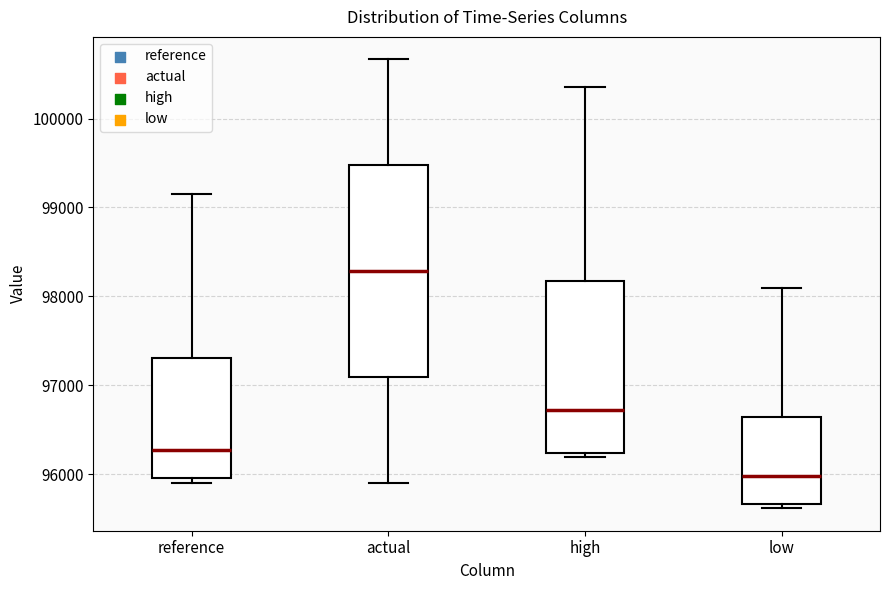

Where is the upper edge of the box for low on the y-axis? The values are not printed on the chart, so give them approximately, as read against the axis.

96600